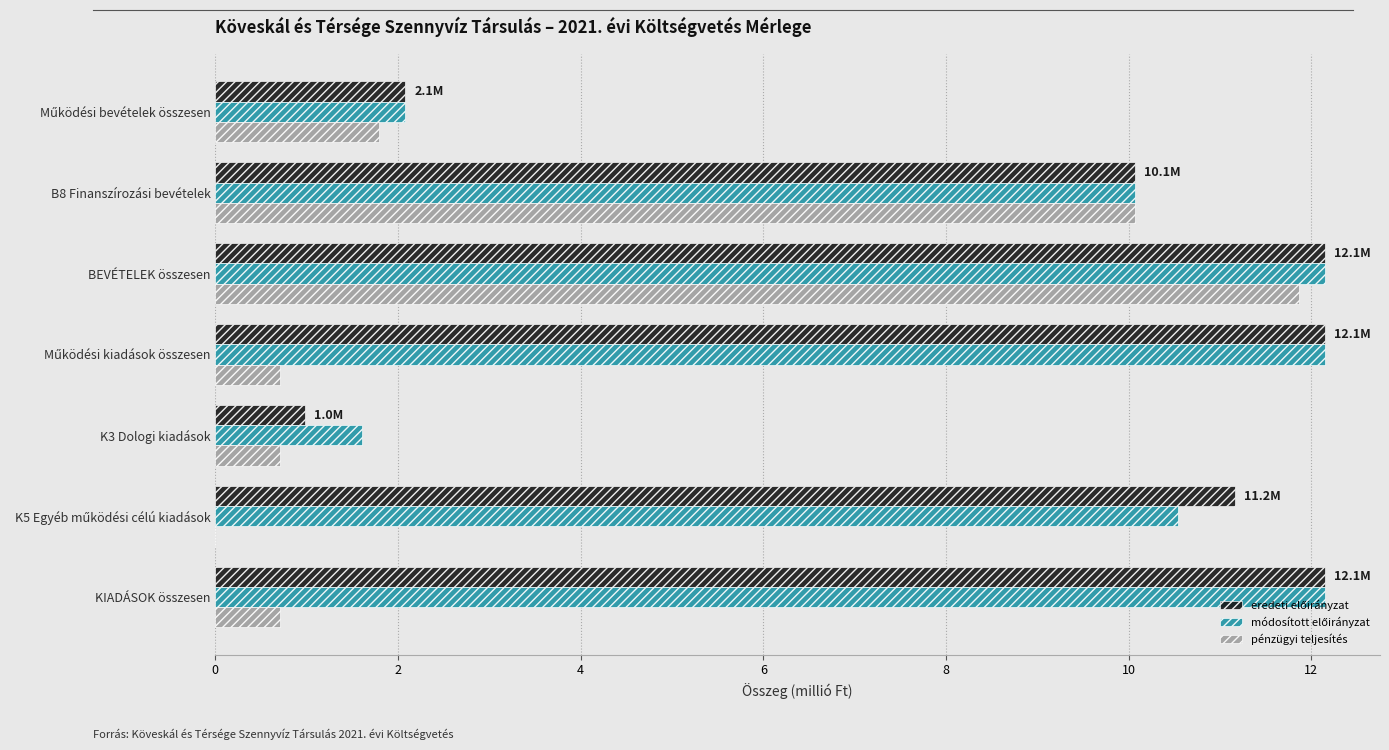

The pénzügyi teljesítés series shows 0.7 at KIADÁSOK összesen. True or false?

True